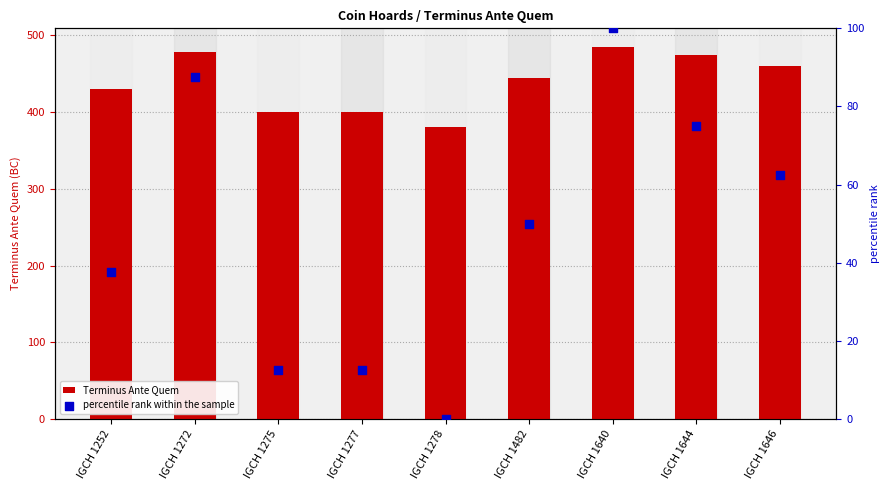

Is the value of Terminus Ante Quem at IGCH 1272 greater than the value of percentile rank within the sample at IGCH 1277?

Yes